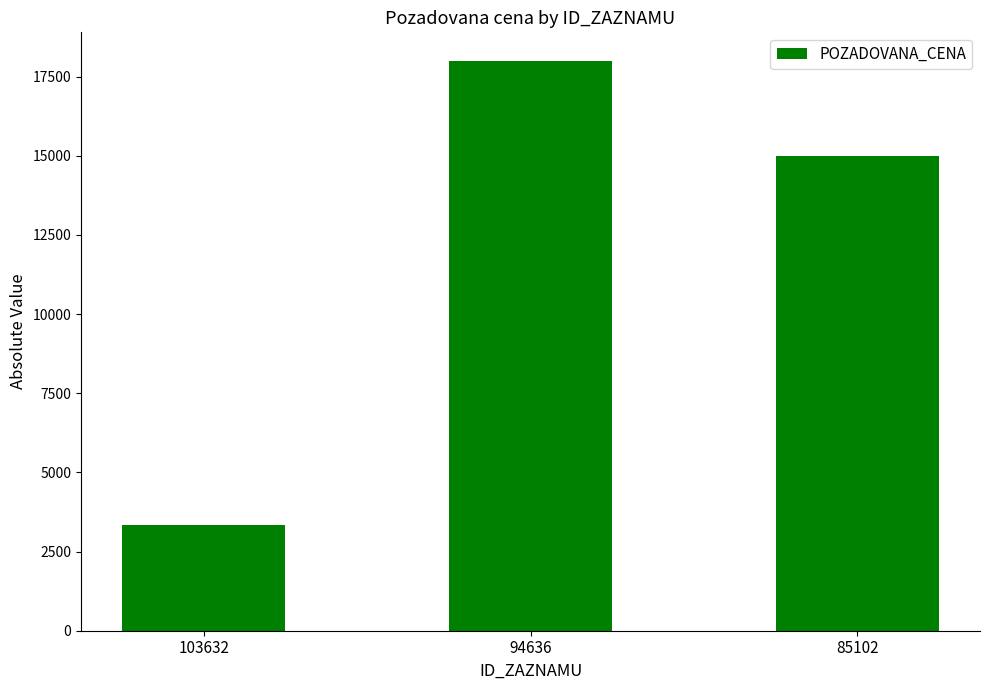

Reading left to right, what are all the values shown in this chart?

3336	18000	15000